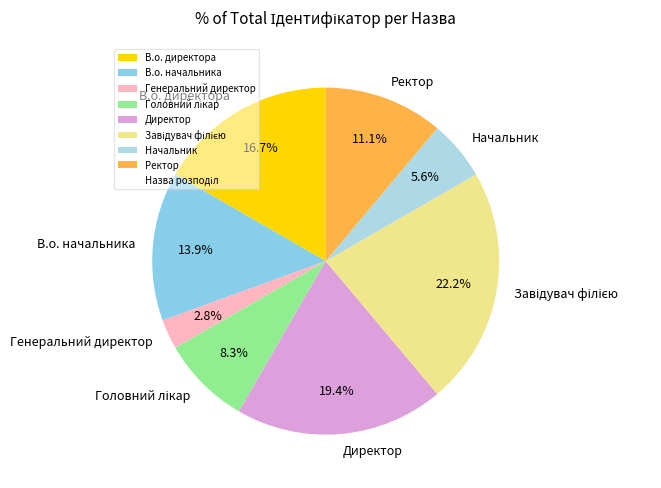

Is there a majority slice in this chart?

No